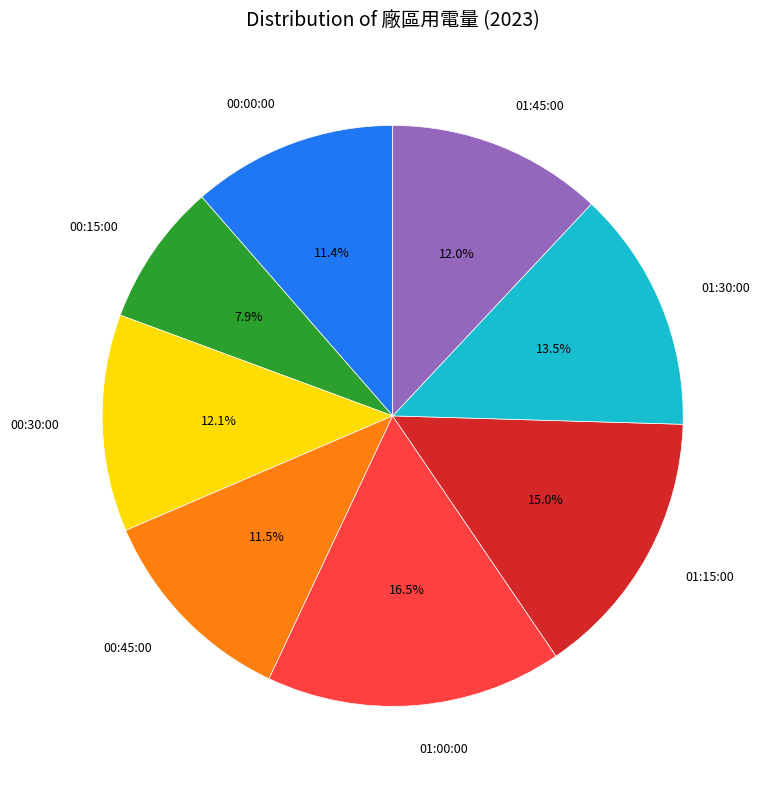

Which category has the smallest portion of the pie?

00:15:00